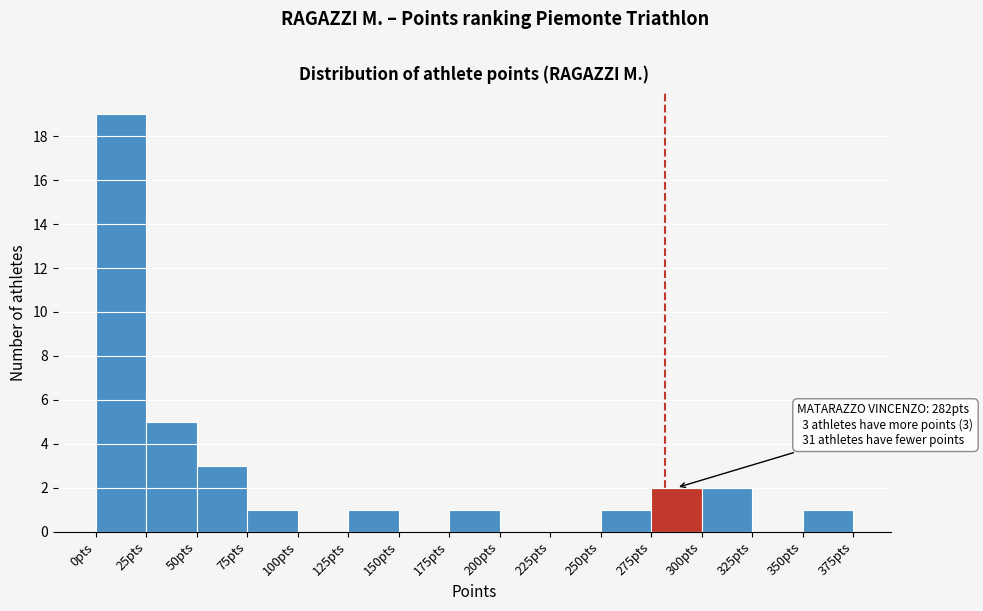

Which range on the x-axis has the tallest bar?

0 to 25